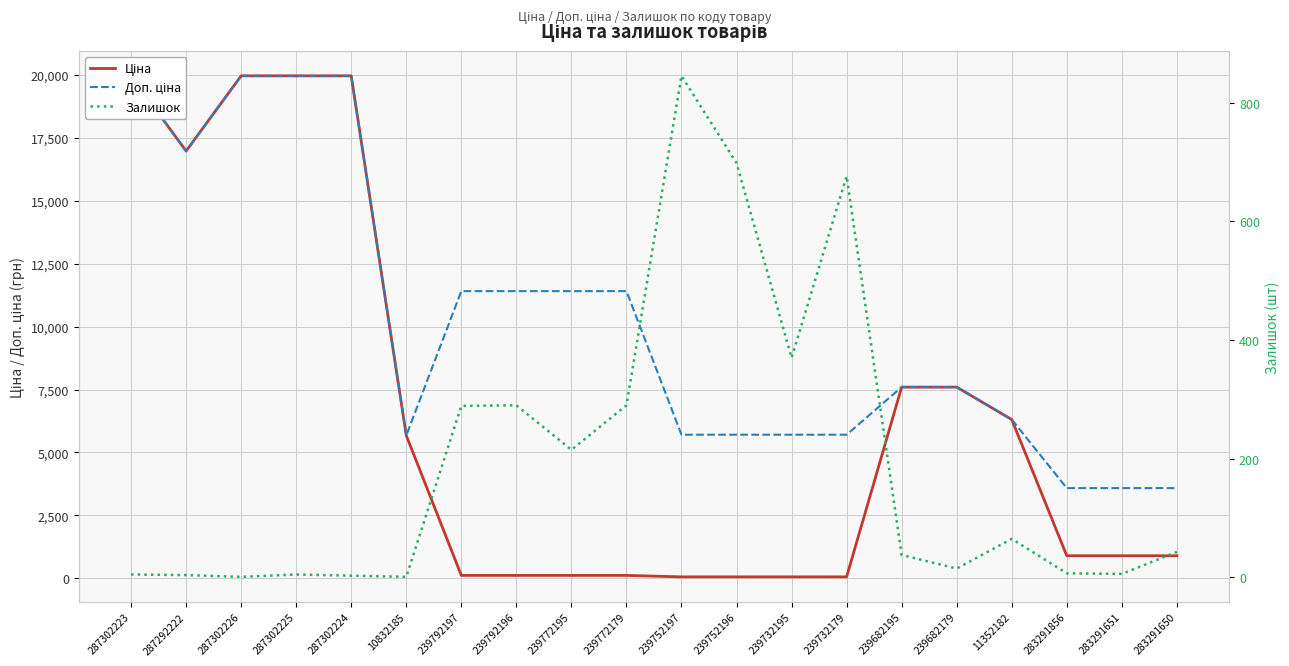

How many intersections are there between Залишок and Ціна?

2